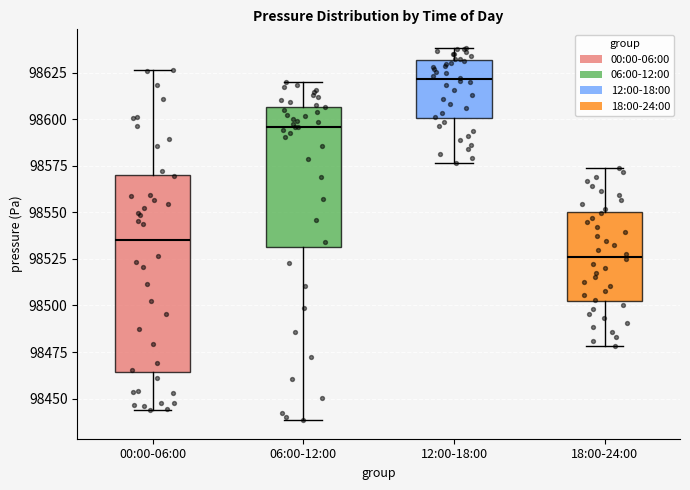

Reading left to right, read every box against the y-axis: the position of its median line, the range the box covers, and the ends of its whiskers. The values are not printed on the chart, so give them approximately, as read against the axis.

00:00-06:00: median 98535, box 98465 to 98570, whiskers 98445 to 98625
06:00-12:00: median 98595, box 98530 to 98605, whiskers 98440 to 98620
12:00-18:00: median 98620, box 98600 to 98630, whiskers 98575 to 98640
18:00-24:00: median 98525, box 98500 to 98550, whiskers 98480 to 98575